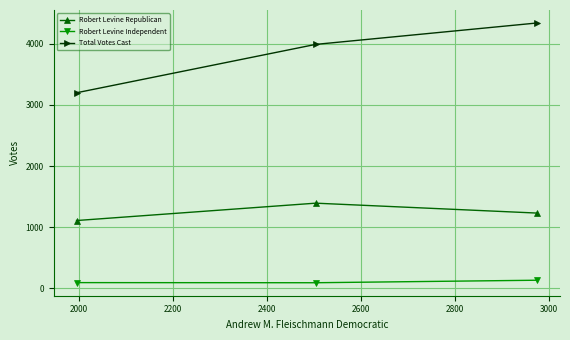

At how many categories does at least one series exceed 1822?

3